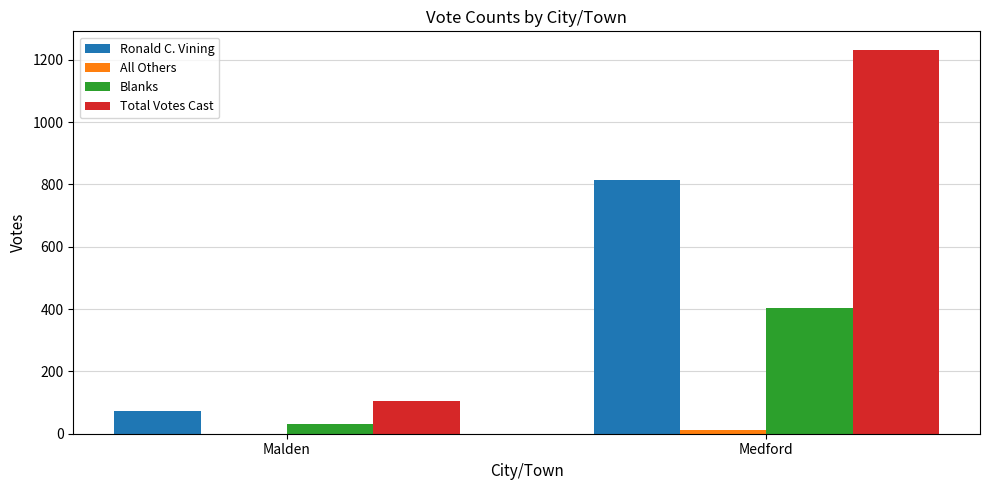

What is the sum of the Blanks values at Medford and Malden?

436